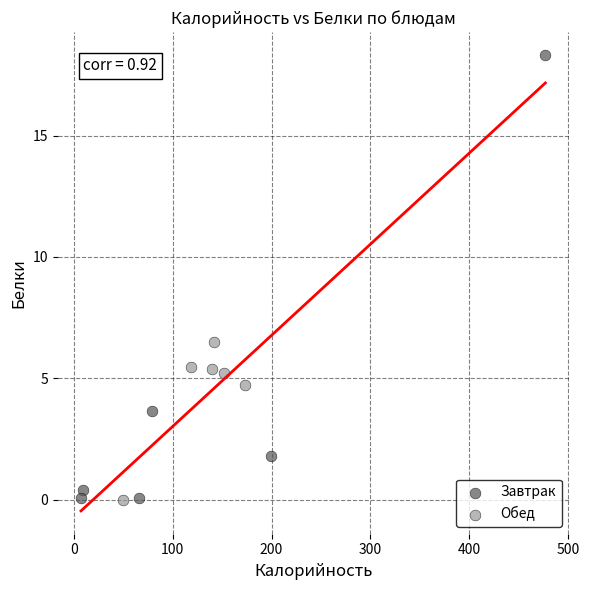

Which series contains the highest Y value?

Завтрак